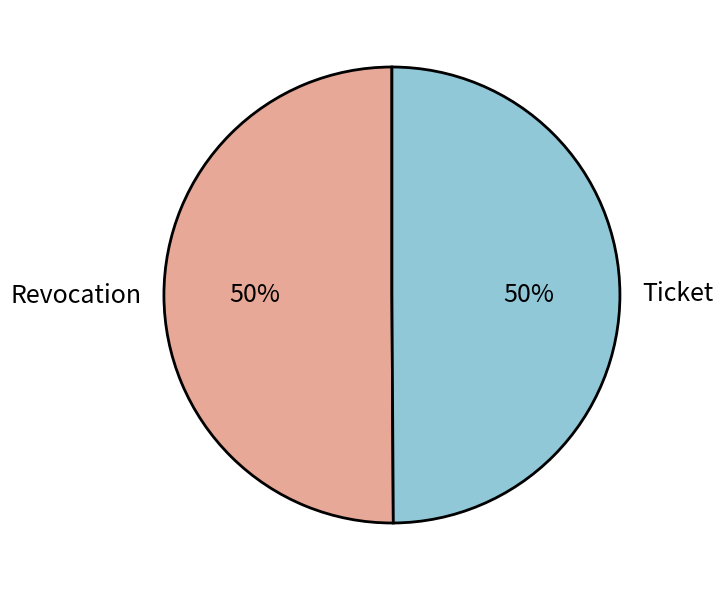

To the nearest percent, what is the average slice percentage?

50%